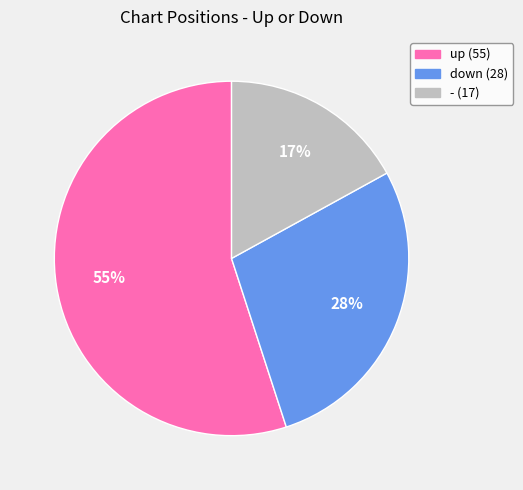

What is the largest slice in the pie chart?

up